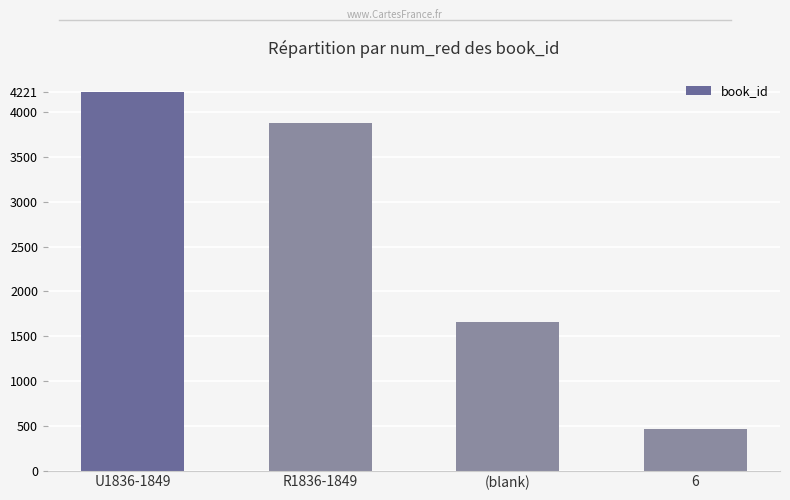

List the labels in order of value, largest first.

U1836-1849, R1836-1849, (blank), 6